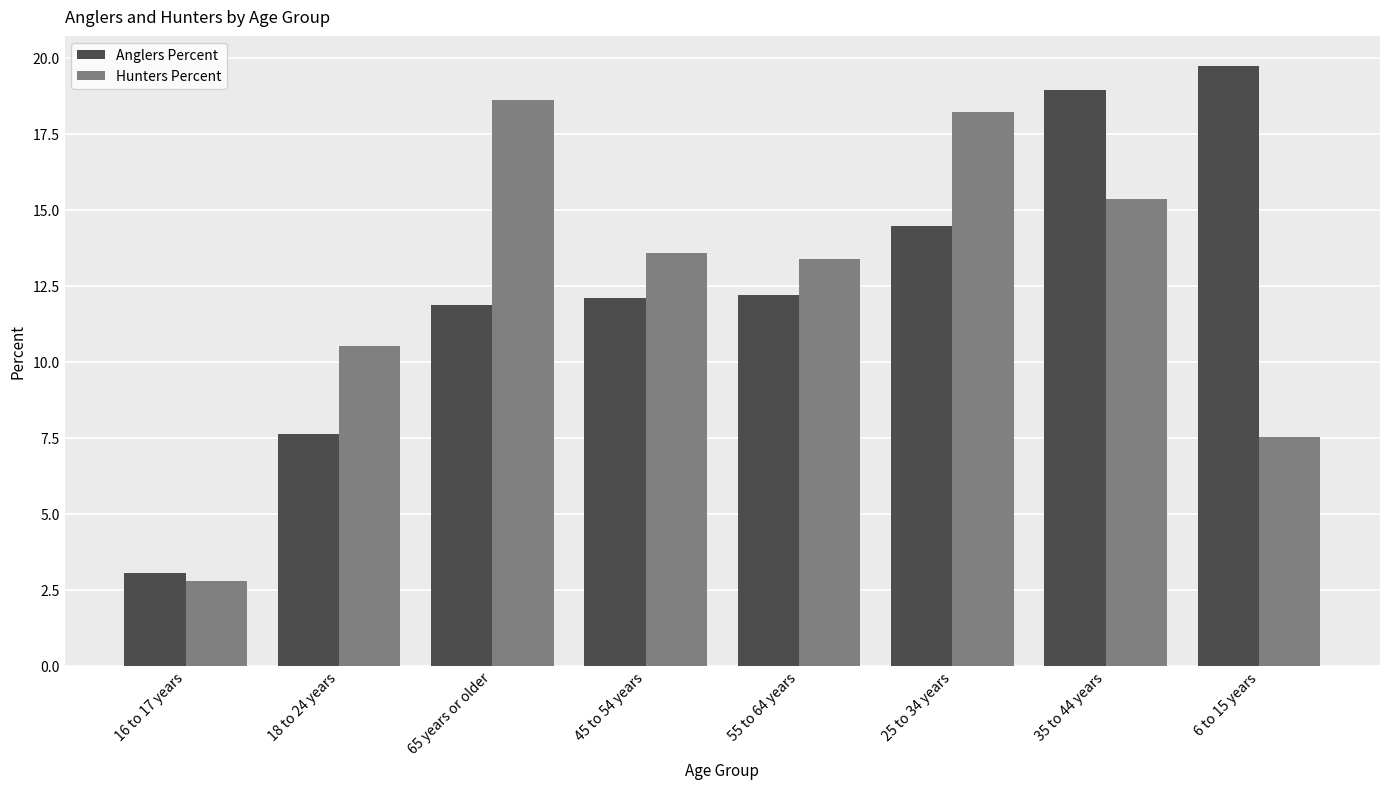

Which label corresponds to the smallest value in the chart?

16 to 17 years